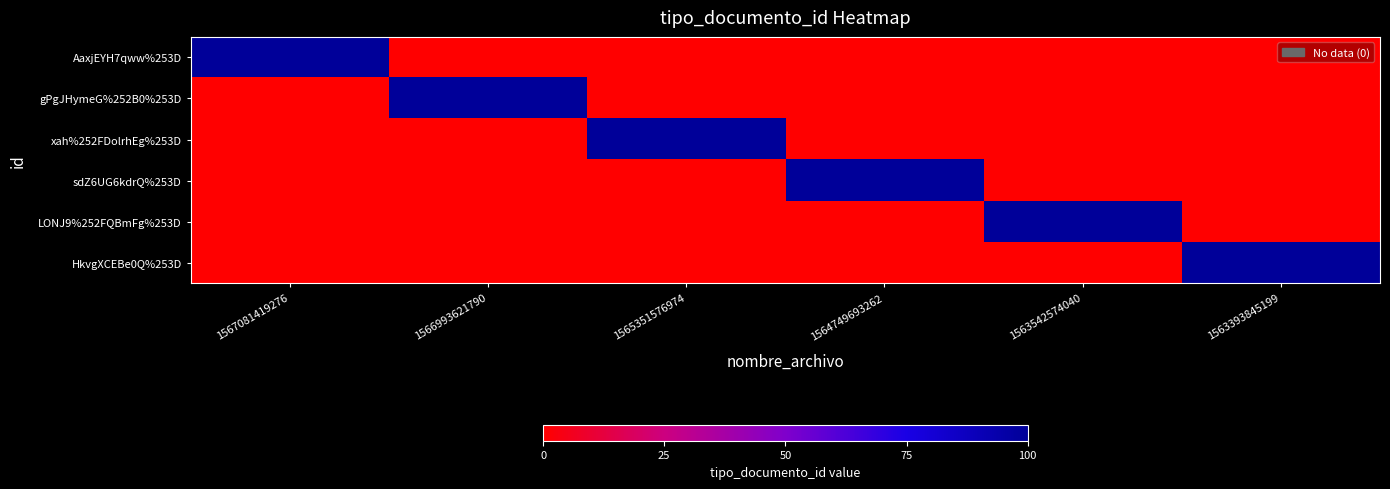

Reading left to right, extract all data points from this chart.

AaxjEYH7qww%253D: 1567081419276=100	1566993621790=0	1565351576974=0	1564749693262=0	1563542574040=0	1563393845199=0
gPgJHymeG%252B0%253D: 1567081419276=0	1566993621790=100	1565351576974=0	1564749693262=0	1563542574040=0	1563393845199=0
xah%252FDolrhEg%253D: 1567081419276=0	1566993621790=0	1565351576974=100	1564749693262=0	1563542574040=0	1563393845199=0
sdZ6UG6kdrQ%253D: 1567081419276=0	1566993621790=0	1565351576974=0	1564749693262=100	1563542574040=0	1563393845199=0
LONJ9%252FQBmFg%253D: 1567081419276=0	1566993621790=0	1565351576974=0	1564749693262=0	1563542574040=100	1563393845199=0
HkvgXCEBe0Q%253D: 1567081419276=0	1566993621790=0	1565351576974=0	1564749693262=0	1563542574040=0	1563393845199=100